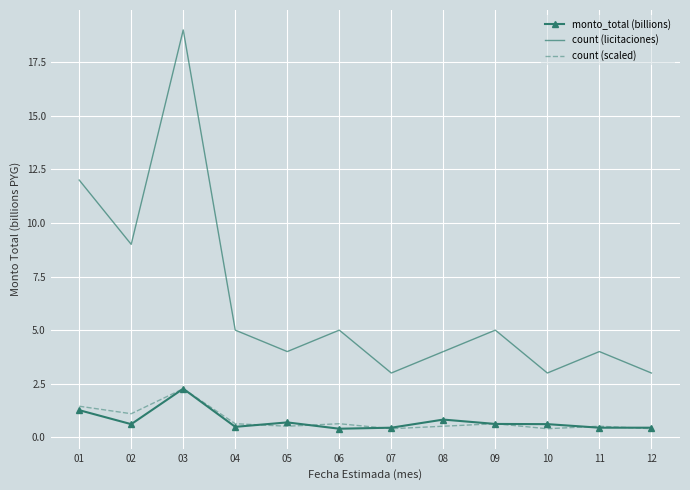

Between 02 and 12, which series saw the biggest shift?

count (licitaciones)